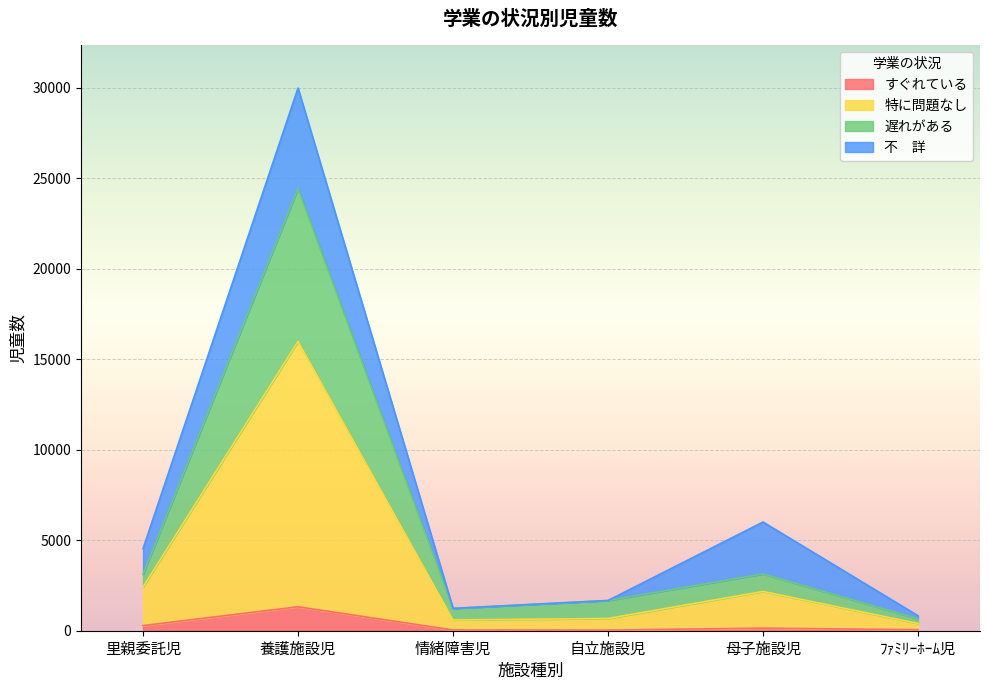

Which category has the lowest value in the 特に問題なし series?

ﾌｧﾐﾘｰﾎｰﾑ児